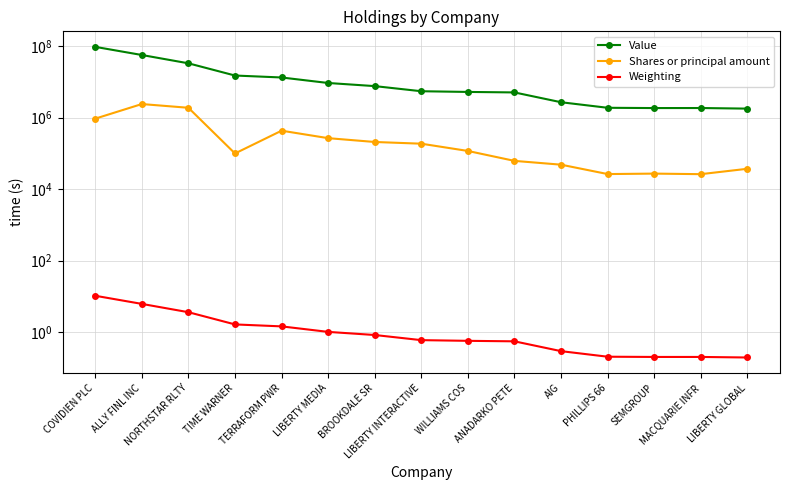

Between LIBERTY MEDIA and LIBERTY GLOBAL, which series saw the biggest shift?

Value